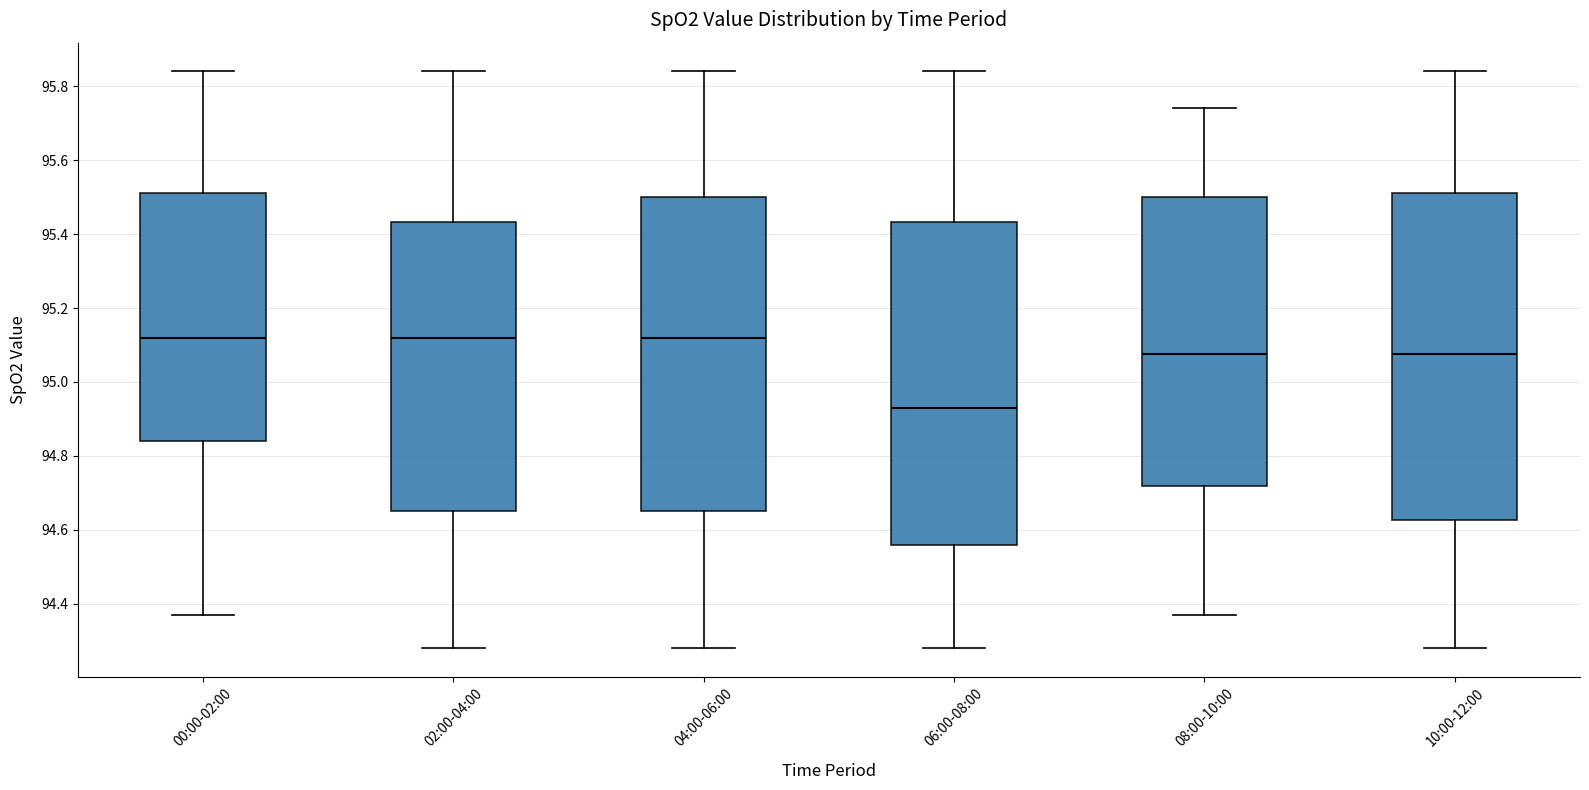

Which box has the lowest median line?

06:00-08:00